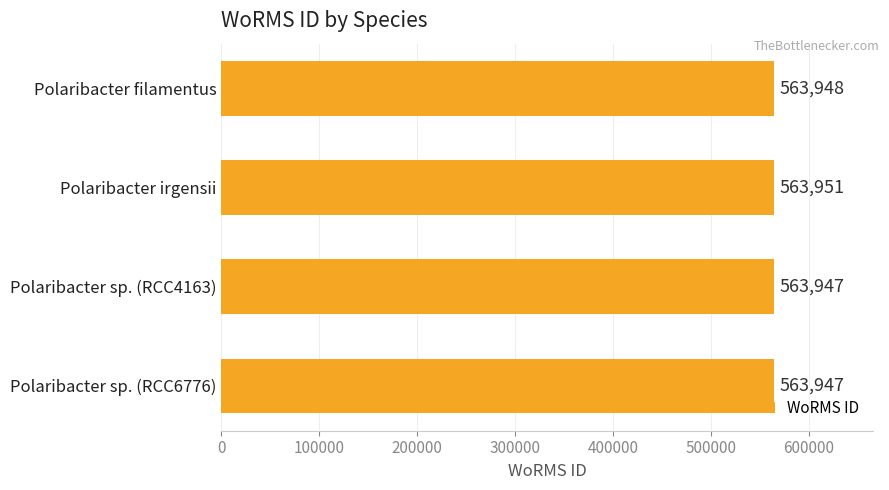

What is the average value?

563948